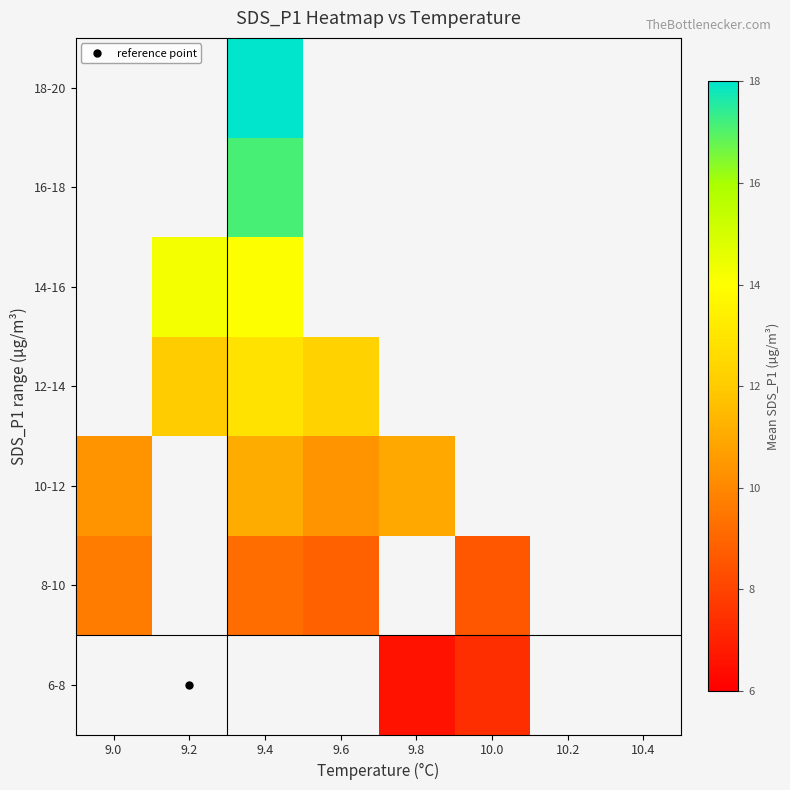

The 8-10 series shows 8.9 at 9.6. True or false?

True